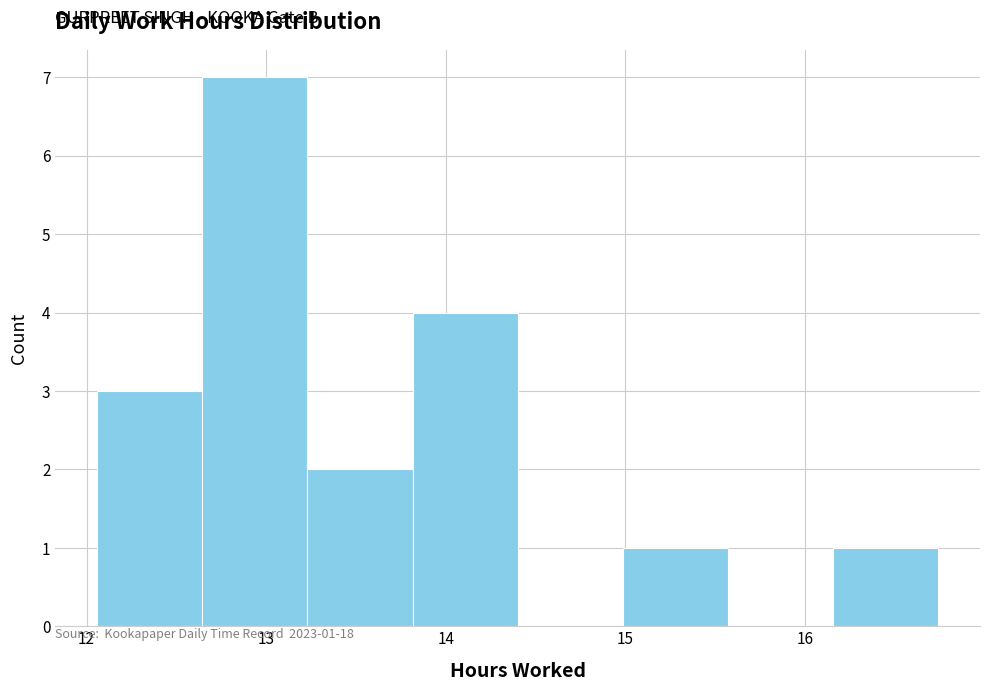

Over which range of the x-axis is the bar tallest?

12.6 to 13.2